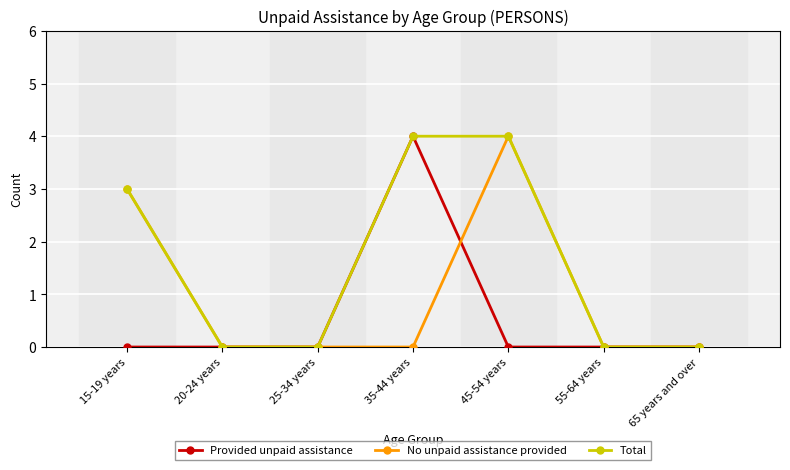

Which category has the highest value in the No unpaid assistance provided series?

45-54 years